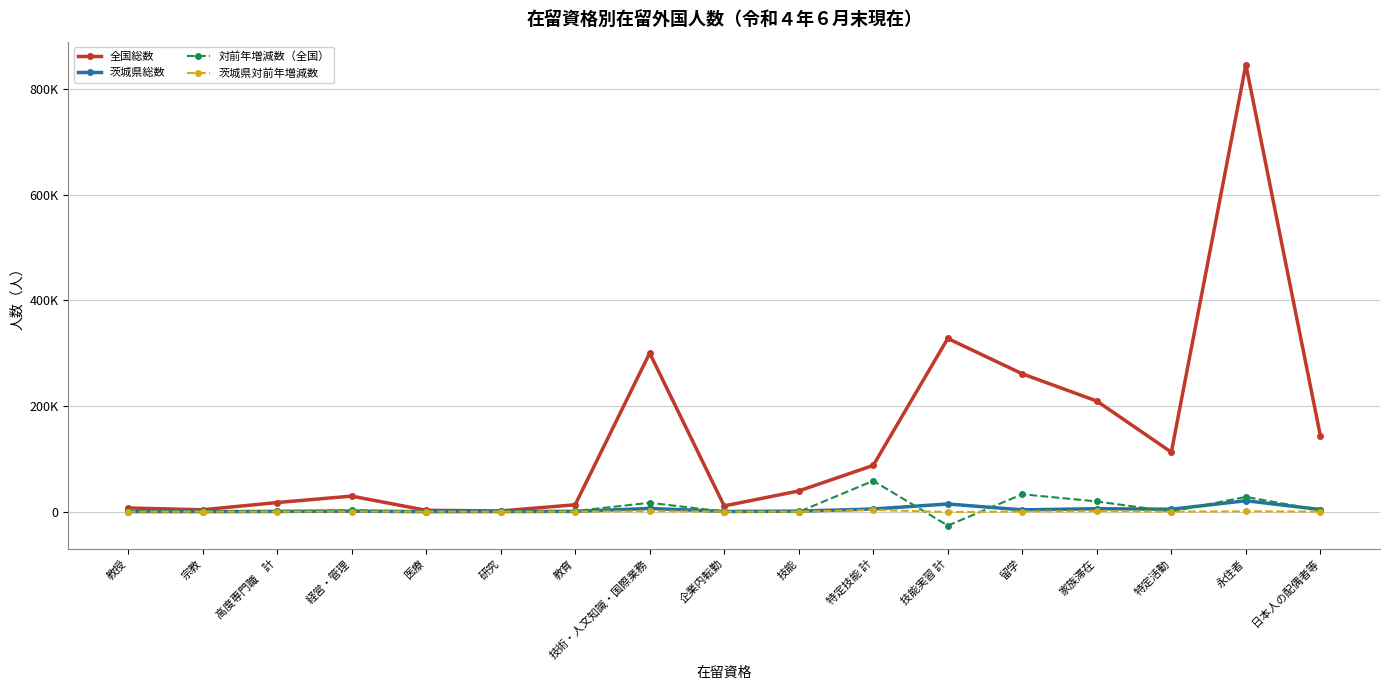

Reading left to right, extract all data points from this chart.

全国総数: 教授=6958	宗教=3536	高度専門職　計=17199	経営・管理=29385	医療=2534	研究=1272	教育=13019	技術・人文知識・国際業務=300045	企業内転勤=10846	技能=39111	特定技能 計=87472	技能実習 計=327689	留学=260767	家族滞在=209256	特定活動=112501	永住者=845693	日本人の配偶者等=143558
茨城県総数: 教授=171	宗教=77	高度専門職　計=386	経営・管理=952	医療=20	研究=266	教育=480	技術・人文知識・国際業務=6054	企業内転勤=311	技能=933	特定技能 計=4943	技能実習 計=14511	留学=3380	家族滞在=5504	特定活動=4550	永住者=20657	日本人の配偶者等=4036
対前年増減数（全国）: 教授=553	宗教=311	高度専門職　計=1308	経営・管理=2442	医療=-32	研究=42	教育=1135	技術・人文知識・国際業務=16786	企業内転勤=111	技能=-492	特定技能 計=58328	技能実習 計=-26415	留学=32923	家族滞在=19246	特定活動=119	永住者=27888	日本人の配偶者等=2571
茨城県対前年増減数: 教授=-5	宗教=17	高度専門職　計=52	経営・管理=152	医療=-1	研究=5	教育=37	技術・人文知識・国際業務=684	企業内転勤=2	技能=-23	特定技能 計=3306	技能実習 計=-703	留学=188	家族滞在=849	特定活動=-14	永住者=607	日本人の配偶者等=108